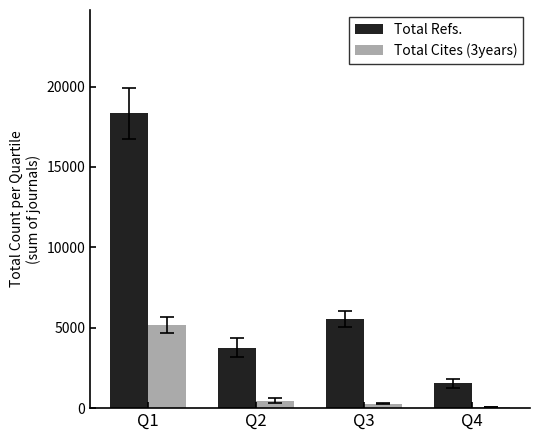

Which category has the highest value across all series?

Q1